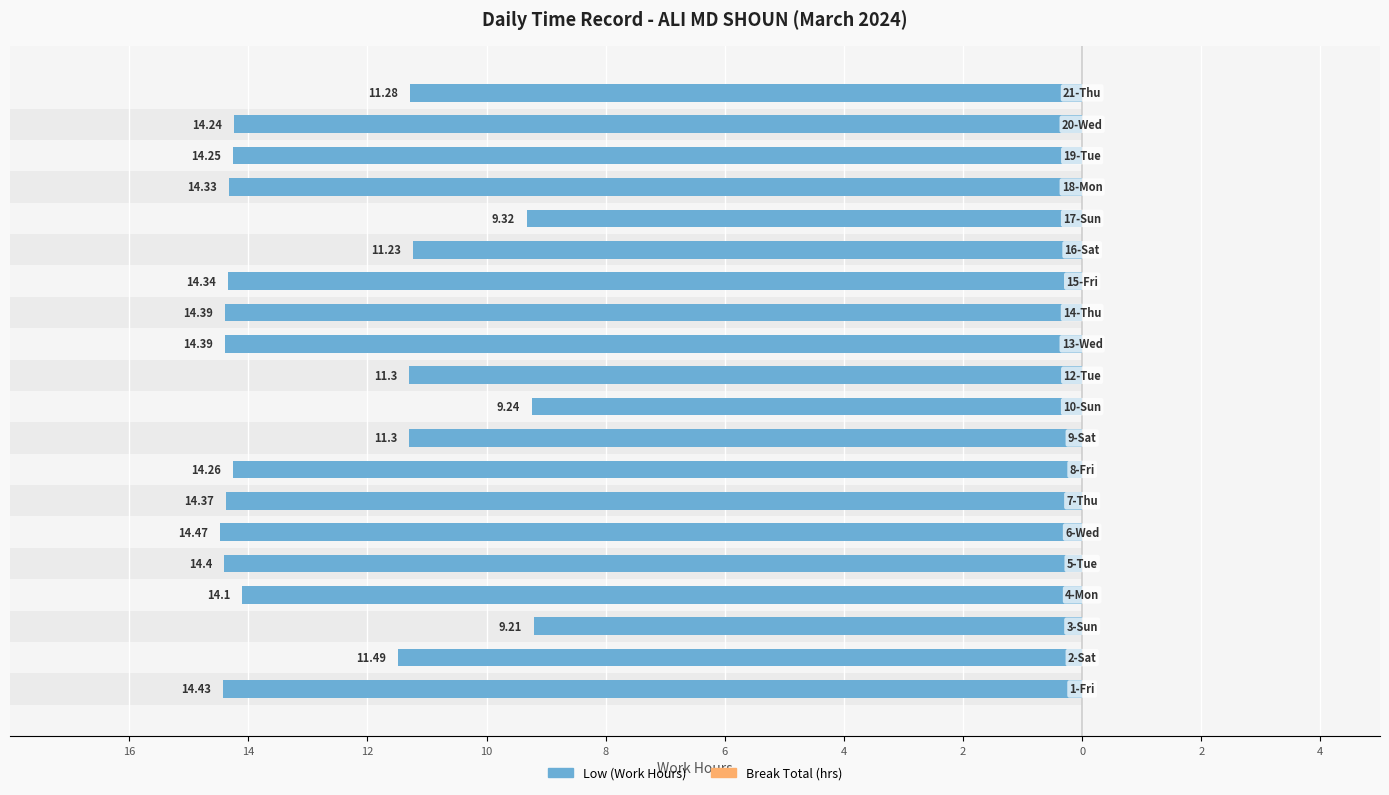

How many groups of bars are there?

20